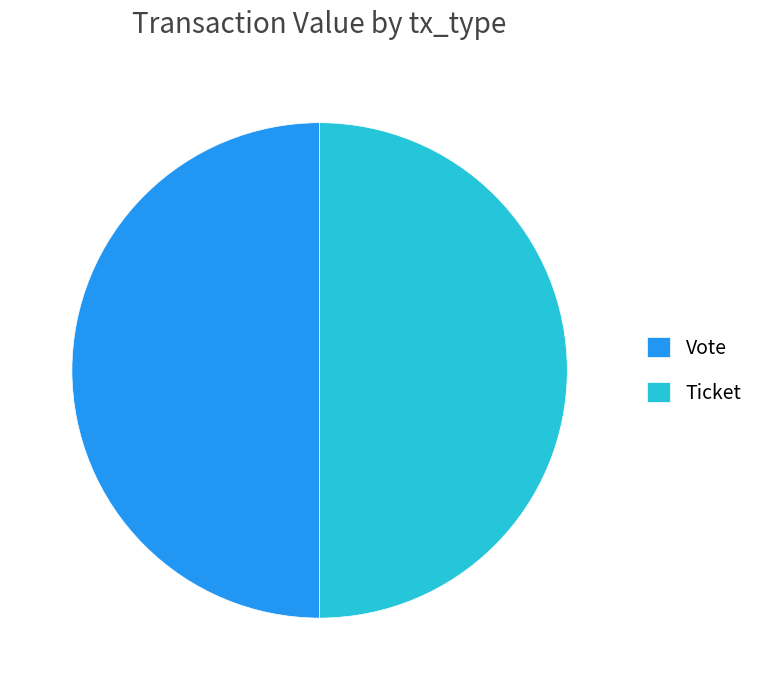

How many segments does this pie chart have?

2